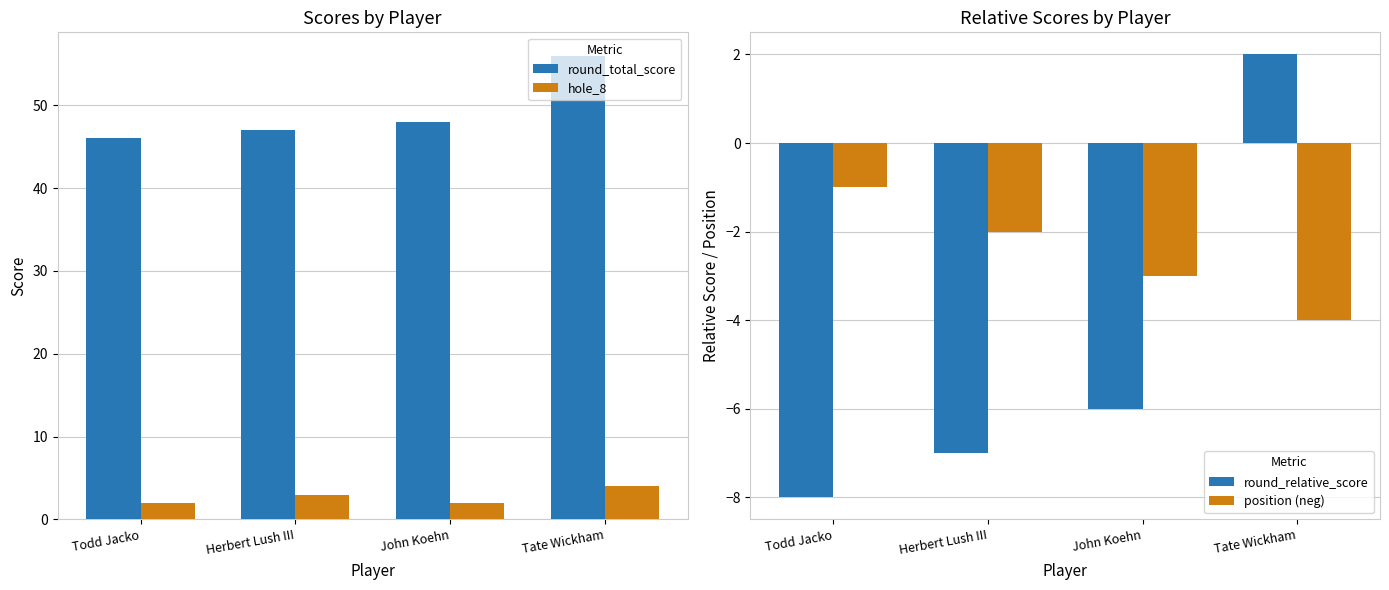

What is the difference between the maximum and second lowest values in the hole_8 series?

2